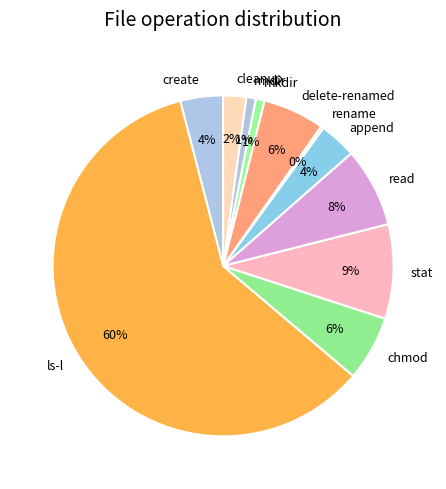

The mkdir slice represents 11% of the pie. True or false?

False